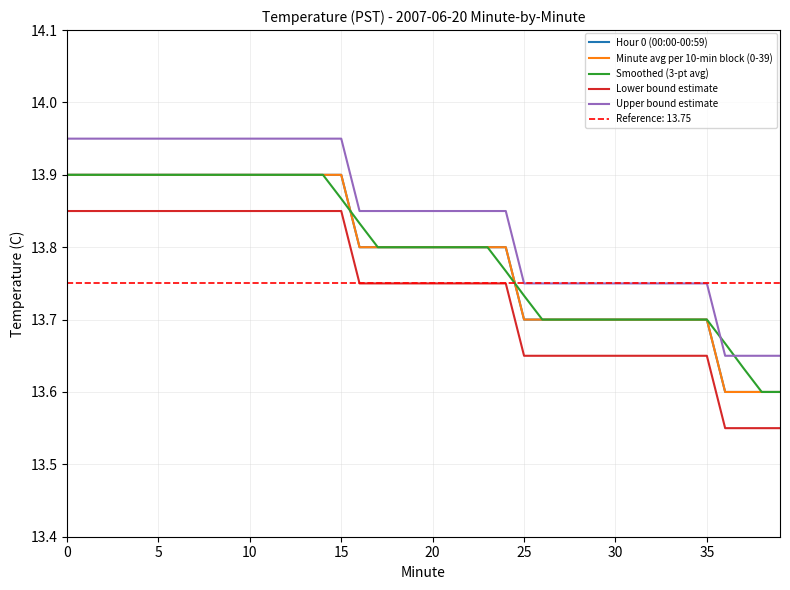

What is the minimum value shown in the chart?

13.6